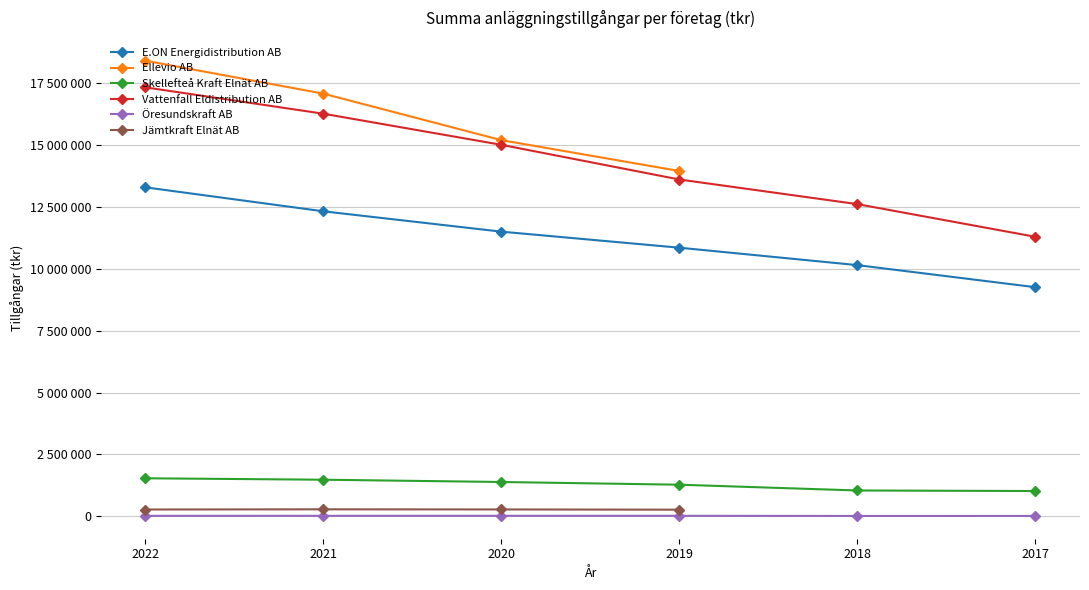

What is the difference between the second highest and second lowest values in the Vattenfall Eldistribution AB series?

3653875